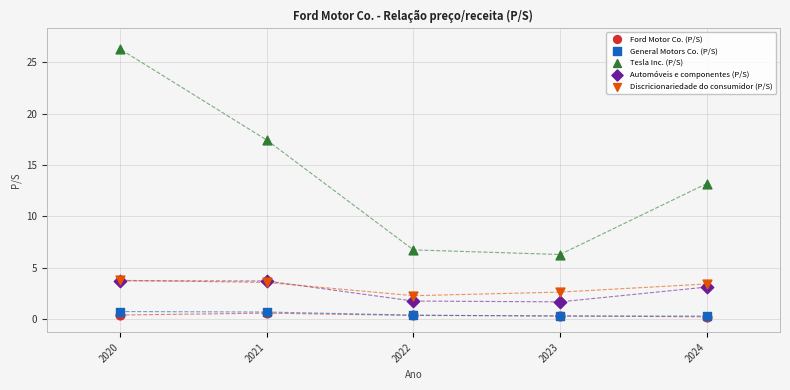

In the Tesla Inc. (P/S) series, what Y value is closest to 16?

17.4